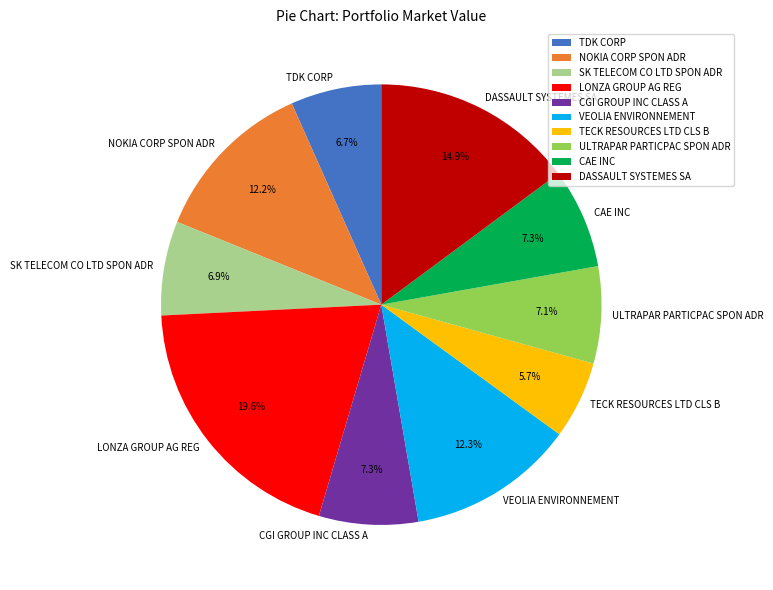

Count the number of slices in the pie.

10